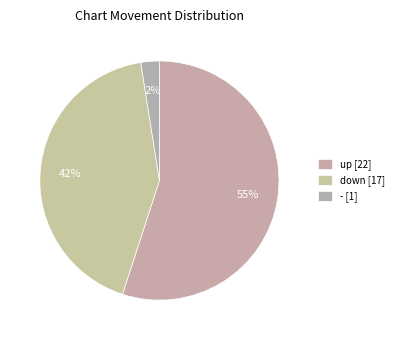

How many segments does this pie chart have?

3